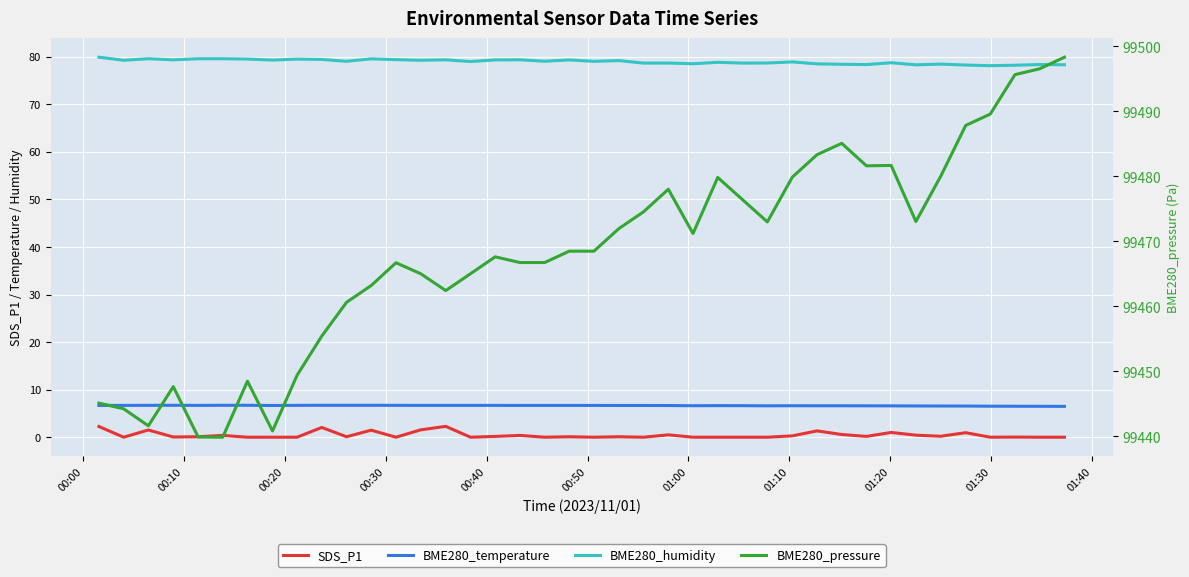

Does the chart display data point markers on the line(s)?

No